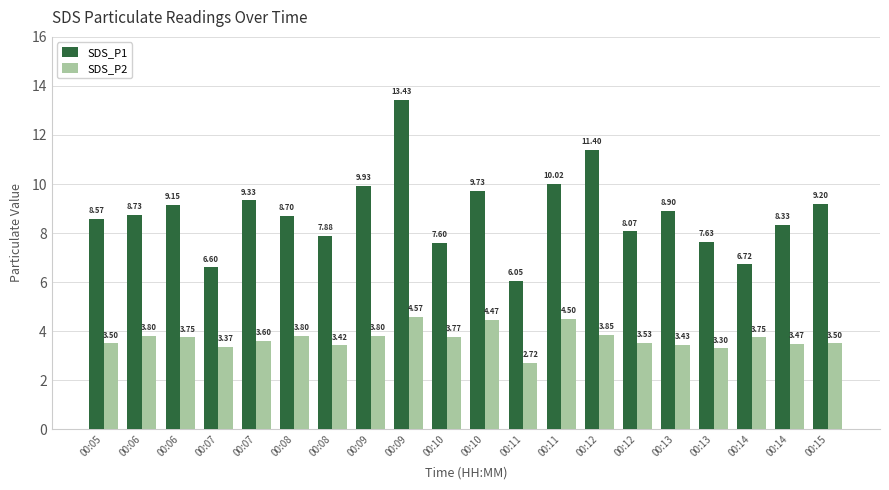

Reading left to right, extract all data points from this chart.

SDS_P1: 8.6	8.7	9.2	6.6	9.3	8.7	7.9	9.9	13.4	7.6	9.7	6.0	10.0	11.4	8.1	8.9	7.6	6.7	8.3	9.2
SDS_P2: 3.5	3.8	3.8	3.4	3.6	3.8	3.4	3.8	4.6	3.8	4.5	2.7	4.5	3.9	3.5	3.4	3.3	3.8	3.5	3.5